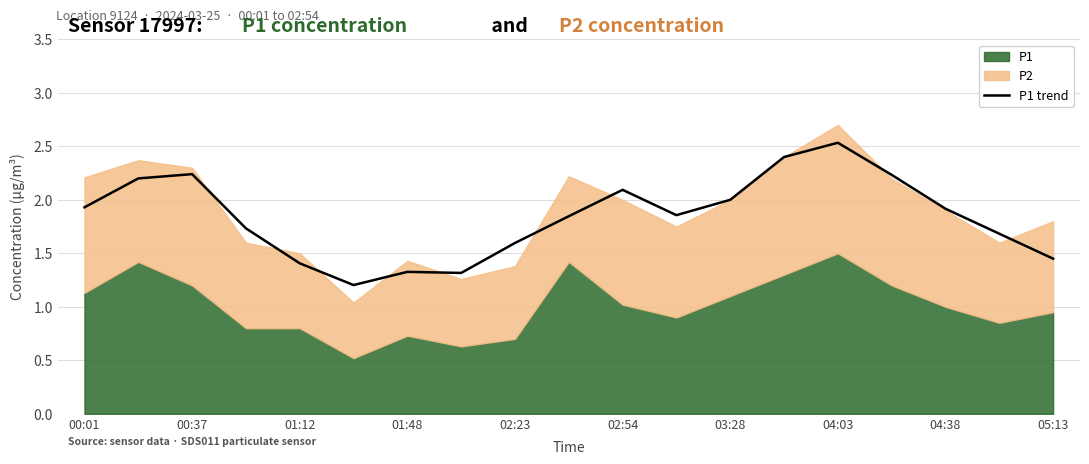

What is the sum of all values?

35.0